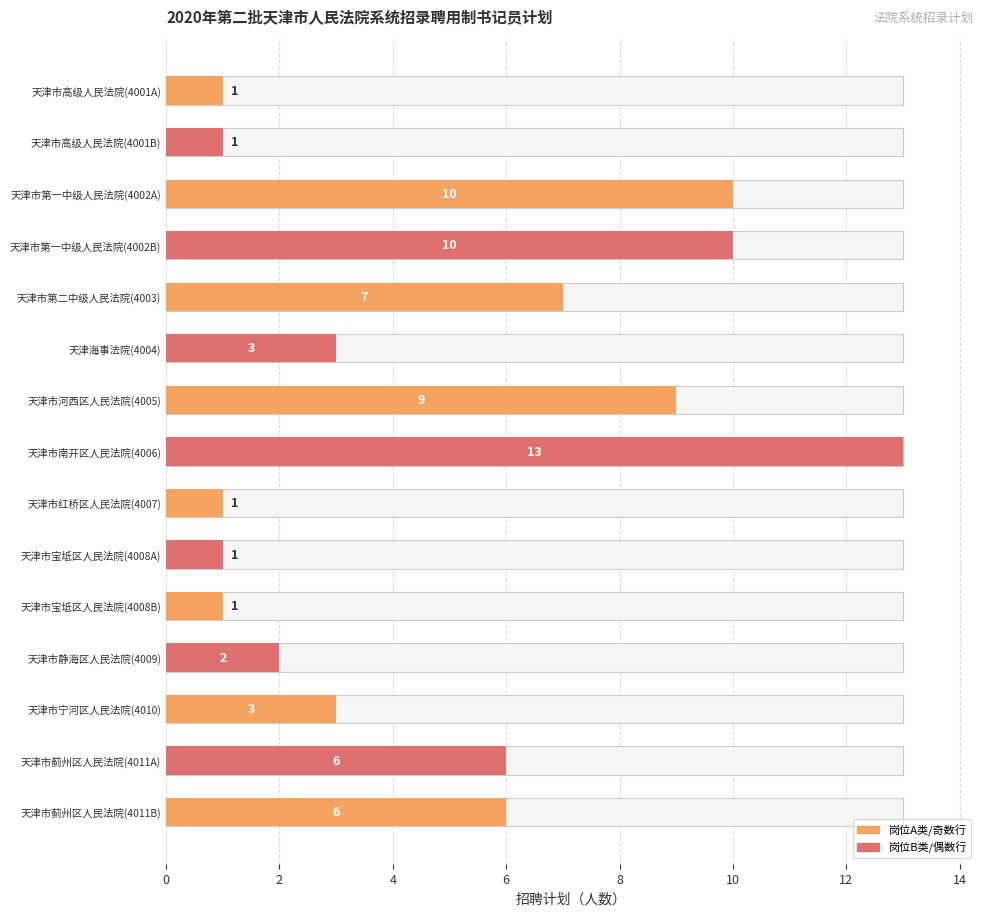

Between 天津市河西区人民法院(4005) and 天津市蓟州区人民法院(4011A), which is larger?

天津市河西区人民法院(4005)